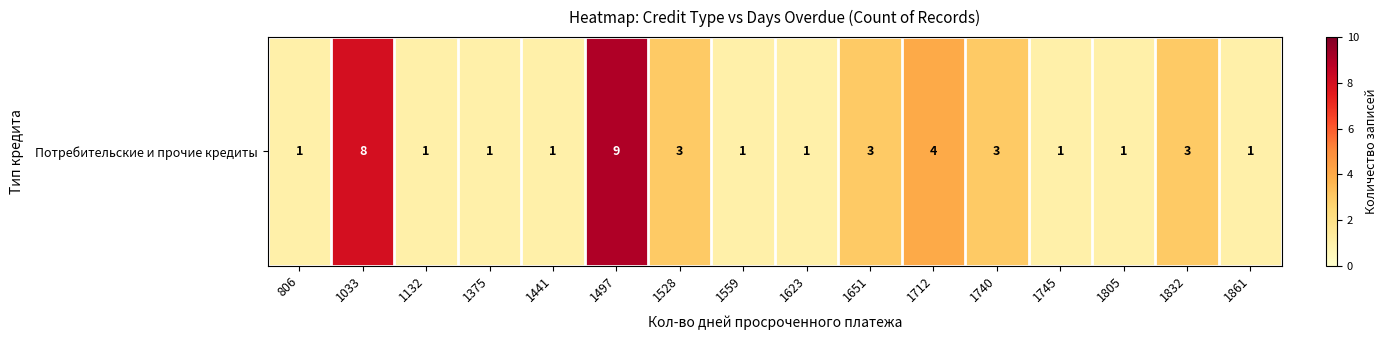

What is the change in value from 1441 to 1497?

+8